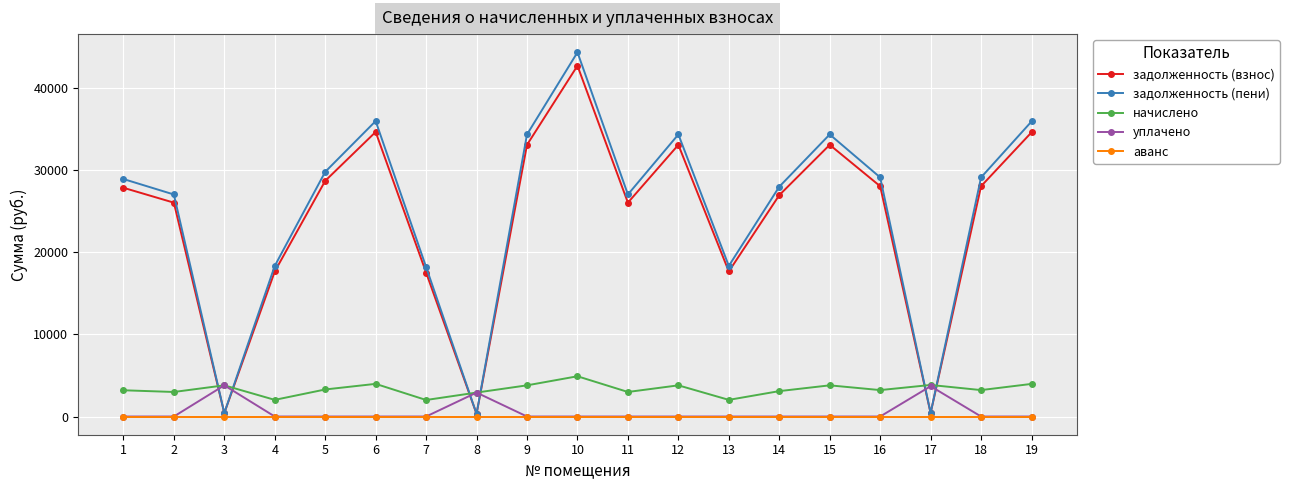

What is the spread (max minus min) of values at 5?

29809.4